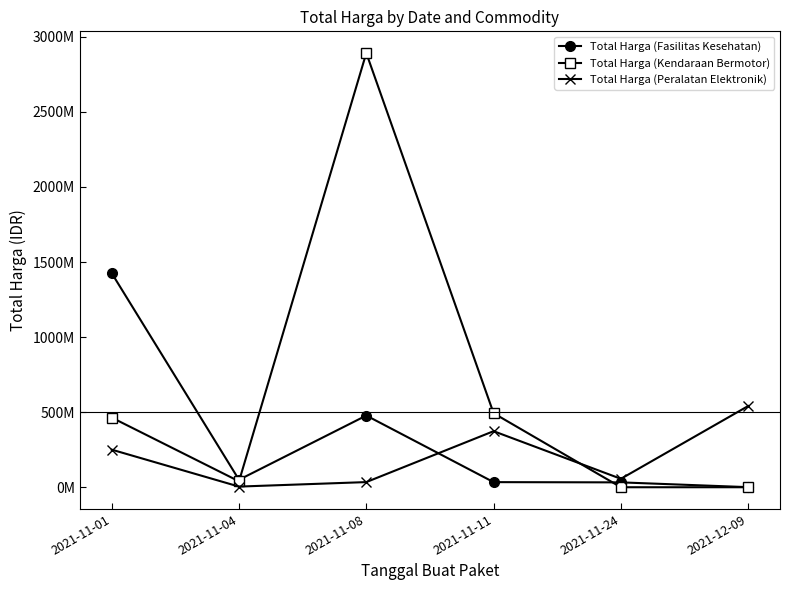

What is the maximum value shown in the chart?

2892122000